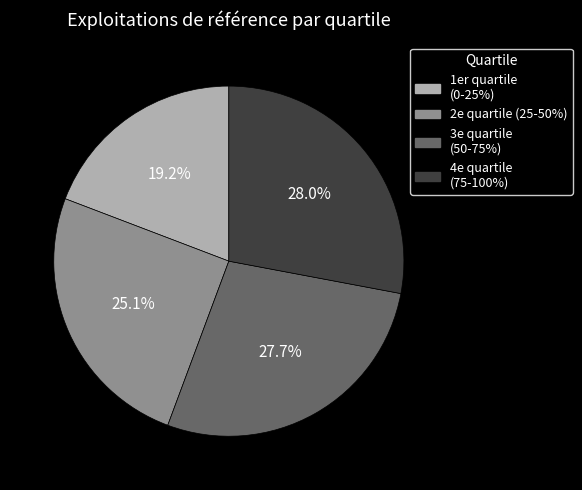

Is there any slice that represents more than half of the pie?

No